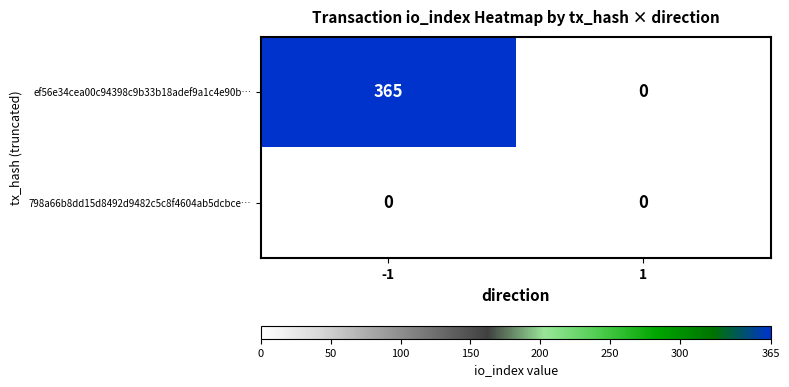

The ef56e34cea00c94398c9b33b18adef9a1c4e90b… series shows 170 at -1. True or false?

False